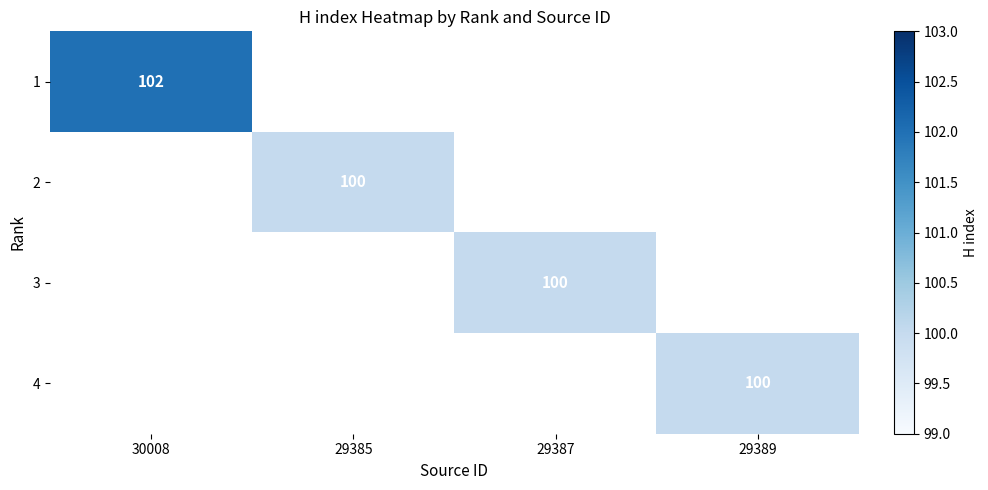

Which has a higher value, 29385 or 30008?

30008